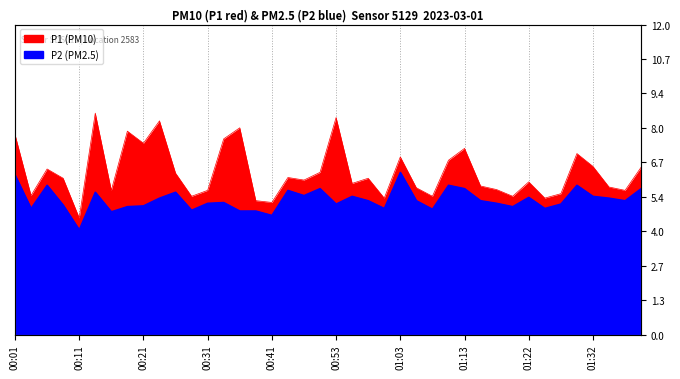

Between 00:38 and 01:30, which series saw the biggest shift?

P1